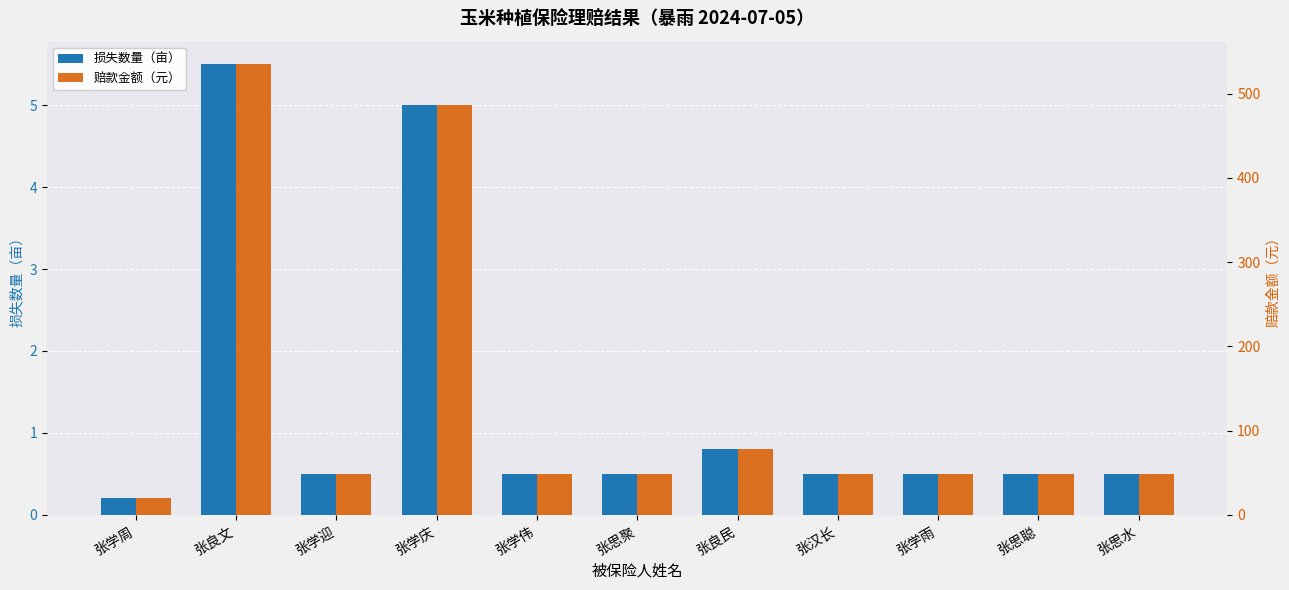

What is the label of the 7th bar from the right?

张学伟